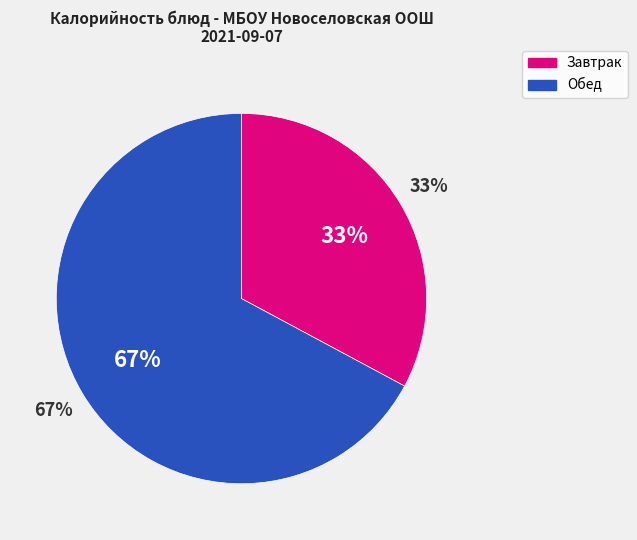

The суп картофельный с горохом slice represents 40% of the pie. True or false?

False